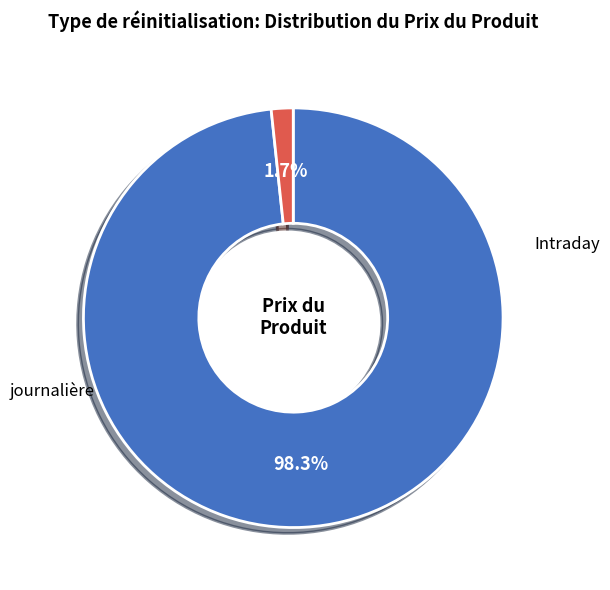

Is there a majority slice in this chart?

Yes